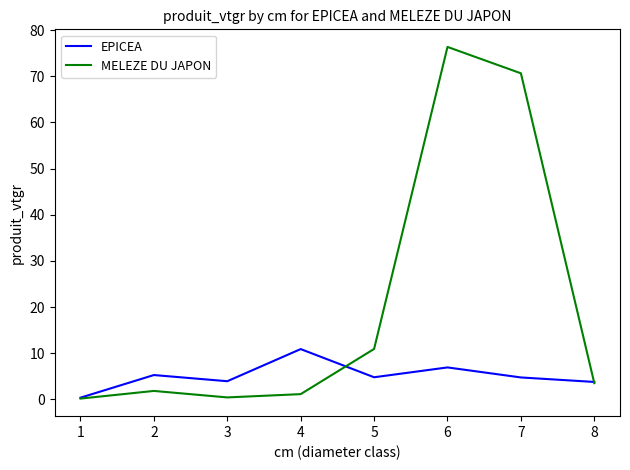

True or false: MELEZE DU JAPON has more than 0 interior local peaks.

True